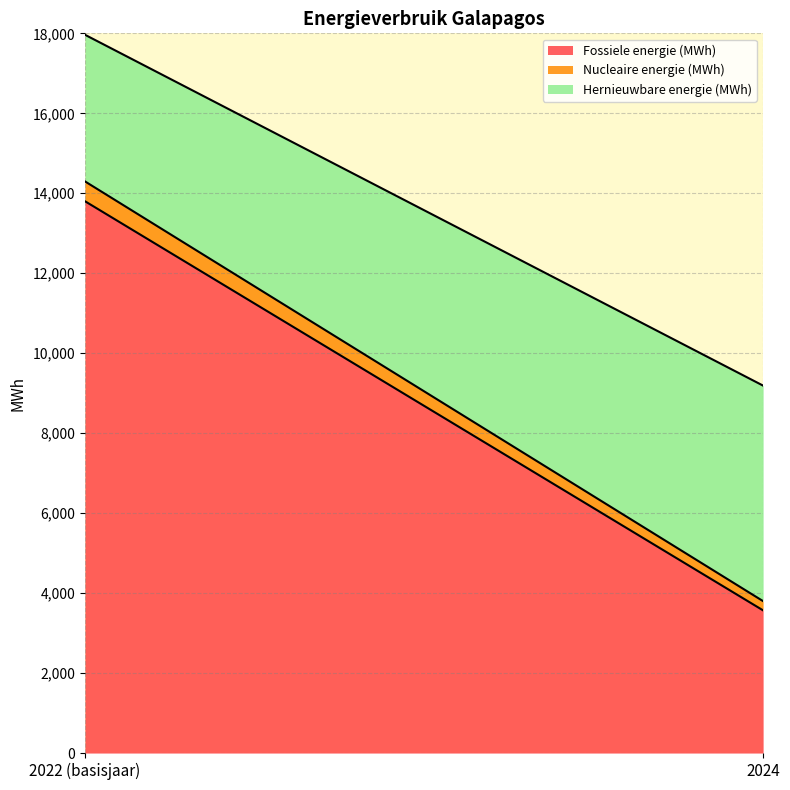

At which category is the sum across all series the highest?

2022 (basisjaar)